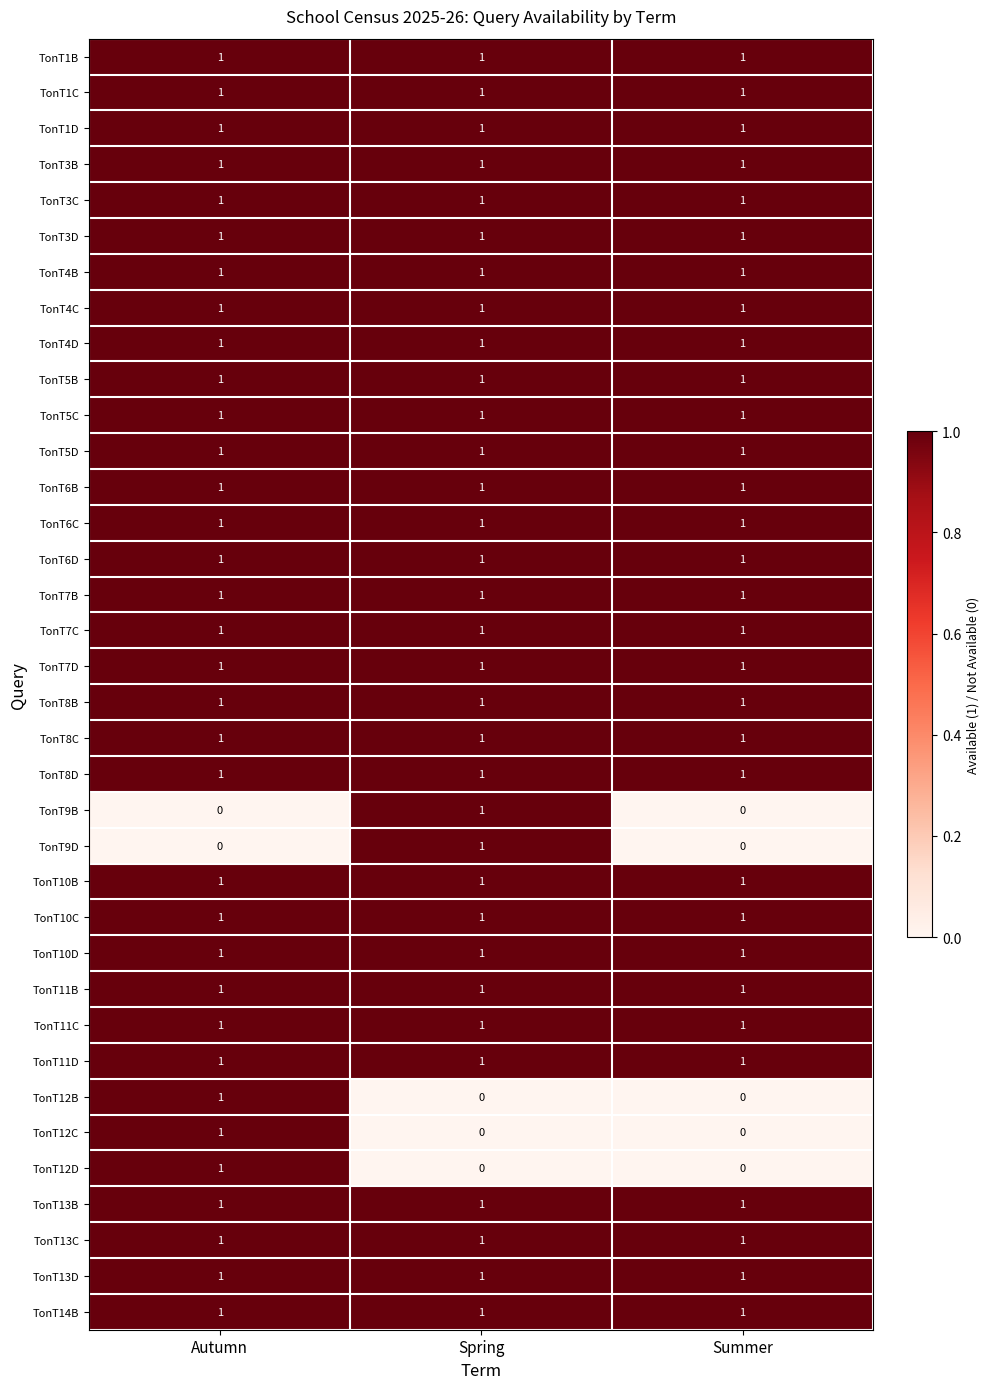

The value of TonT1B at Spring is 1. True or false?

True